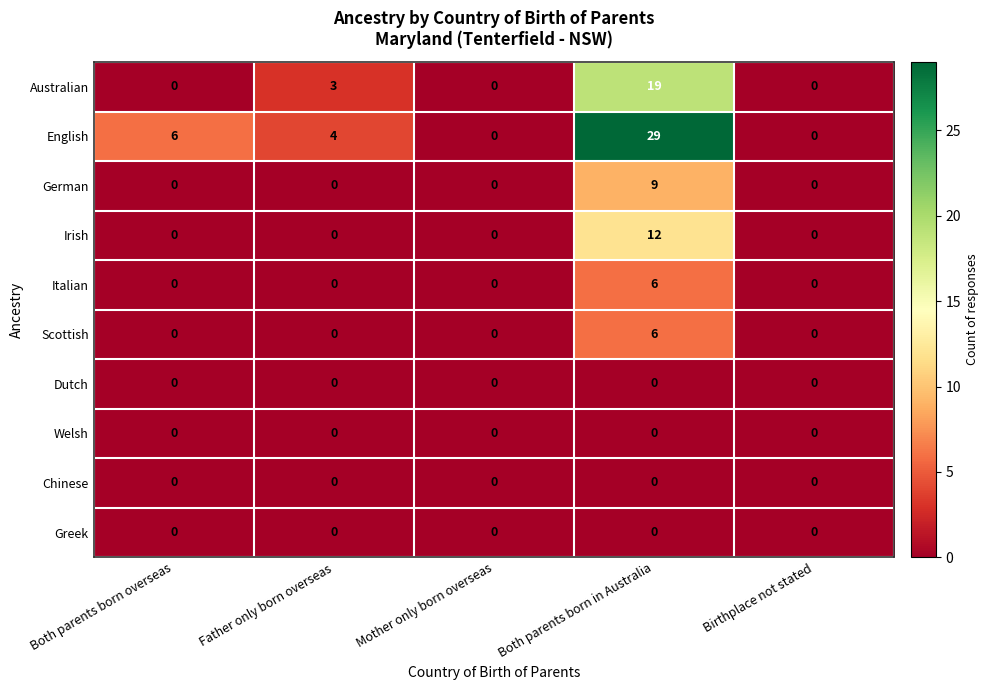

True or false: Australian has a value of 7 at Both parents born overseas.

False